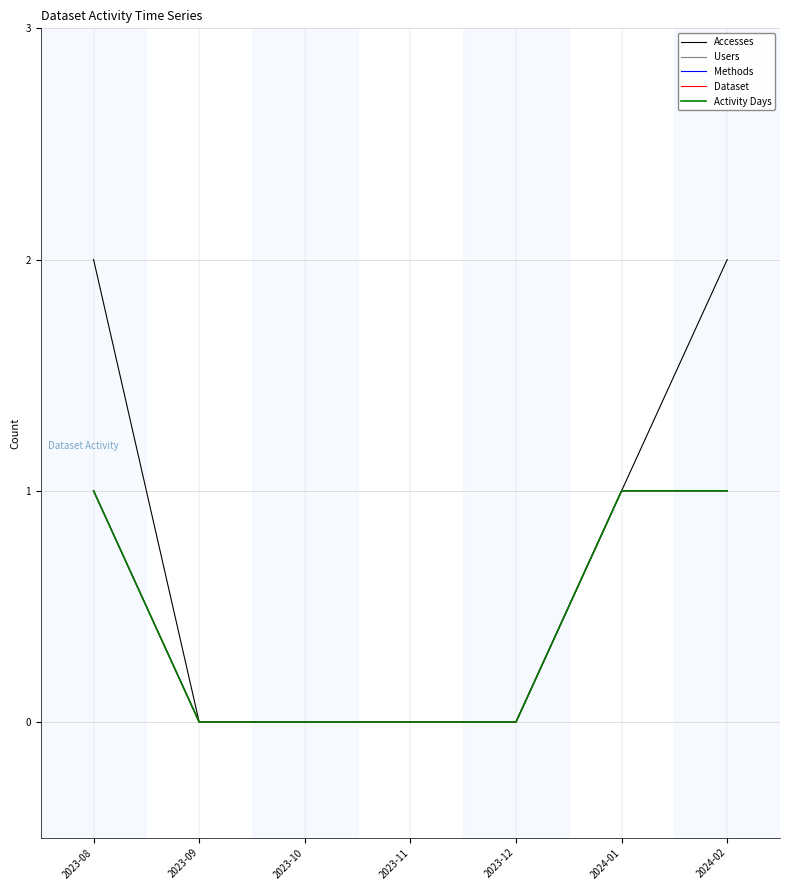

True or false: Methods and Accesses cross at least once.

False